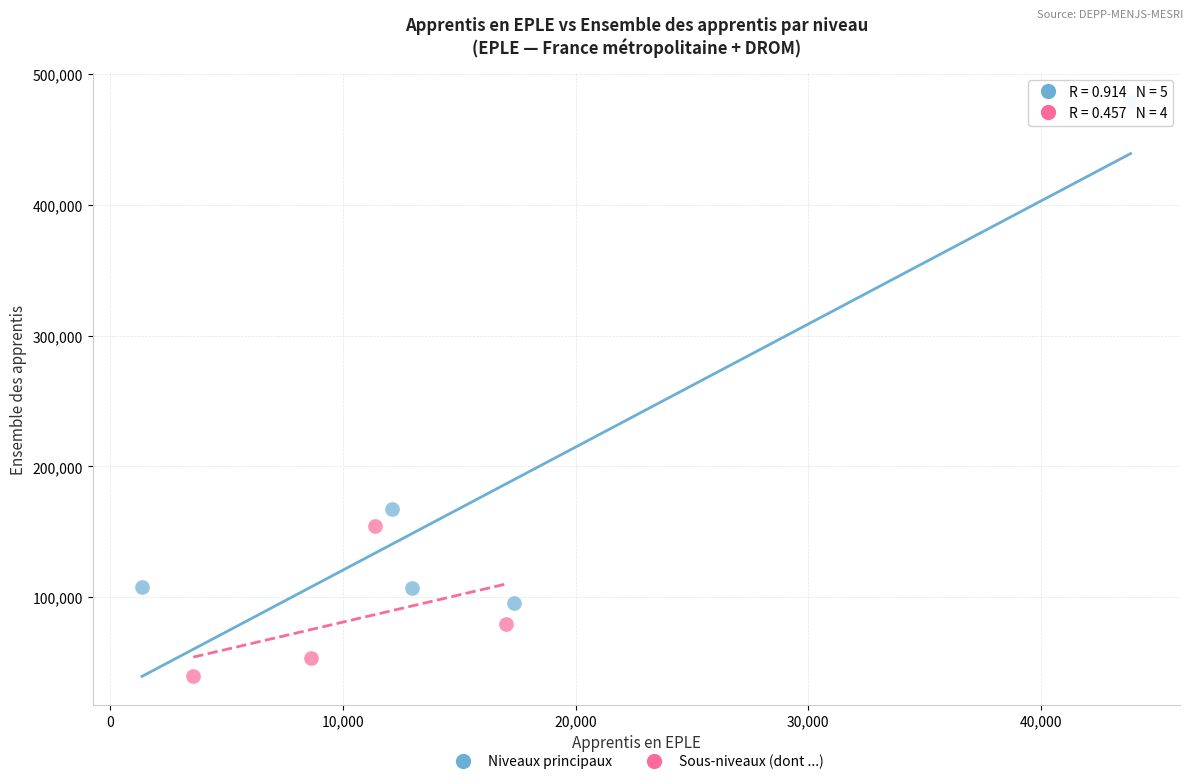

Which series contains the lowest Y value?

Sous-niveaux (dont ...)